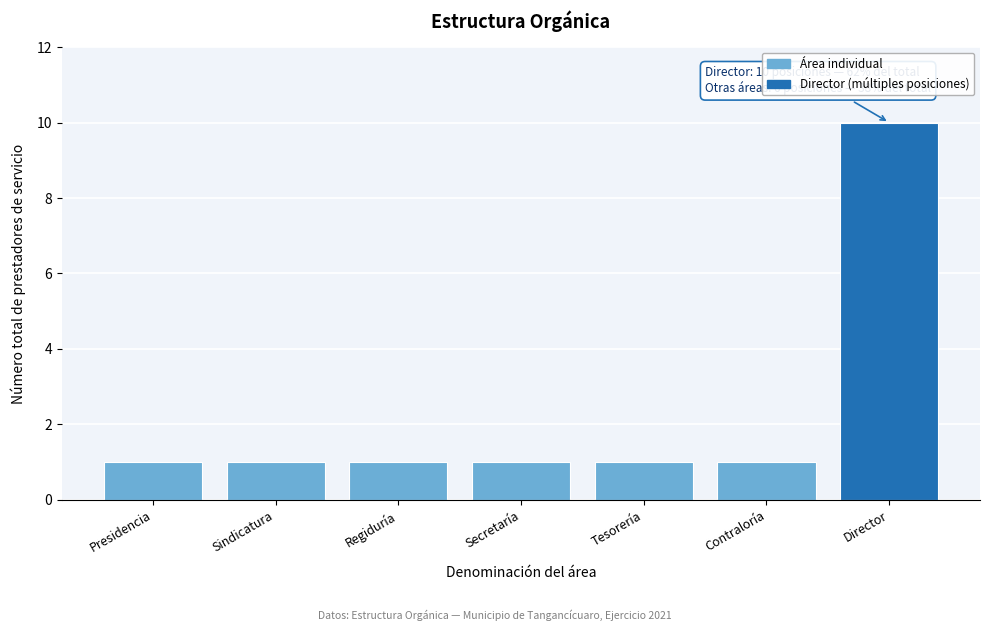

Reading right to left, extract all data points from this chart.

Director=10	Contraloría=1	Tesorería=1	Secretaría=1	Regiduría=1	Sindicatura=1	Presidencia=1